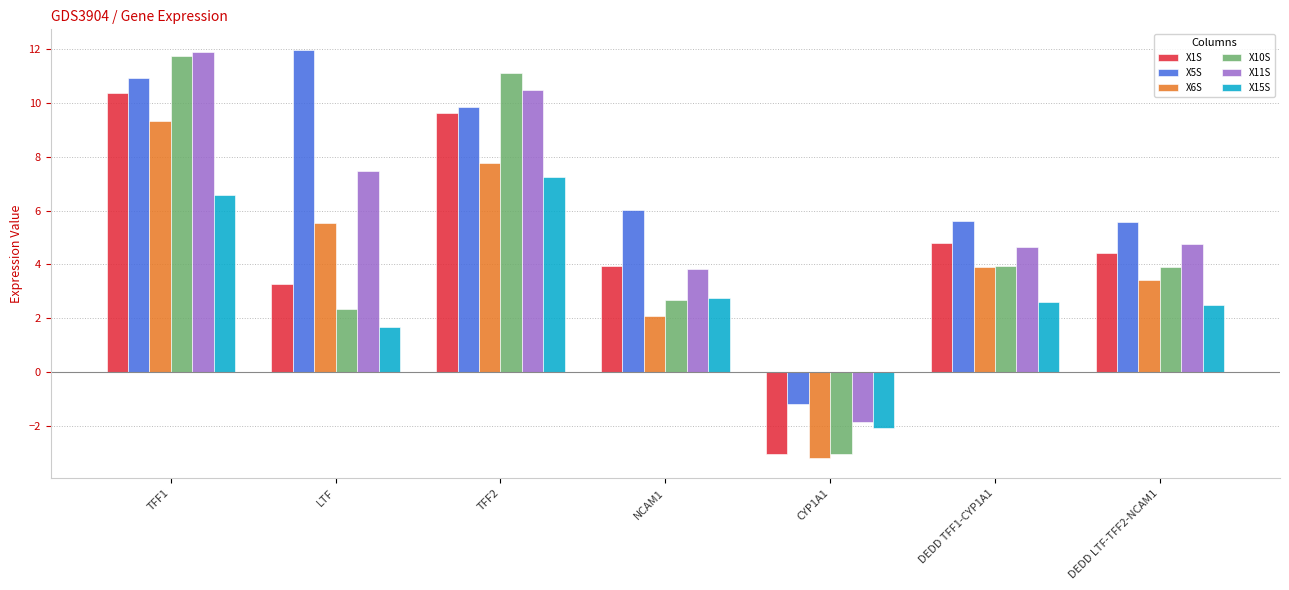

The X5S series shows 2.6 at DEDD LTF-TFF2-NCAM1. True or false?

False